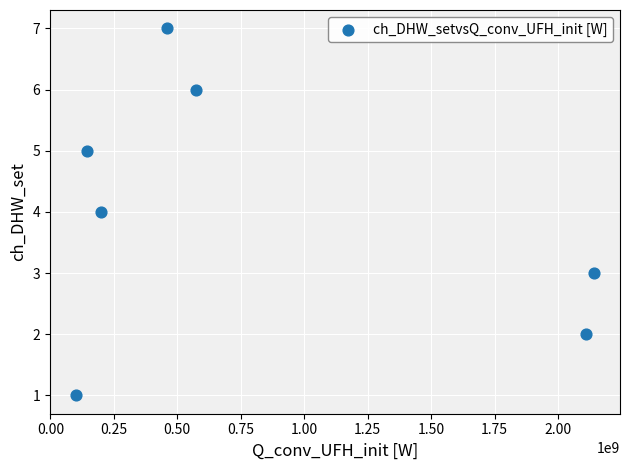

What is the range of Y values (max minus min)?

6